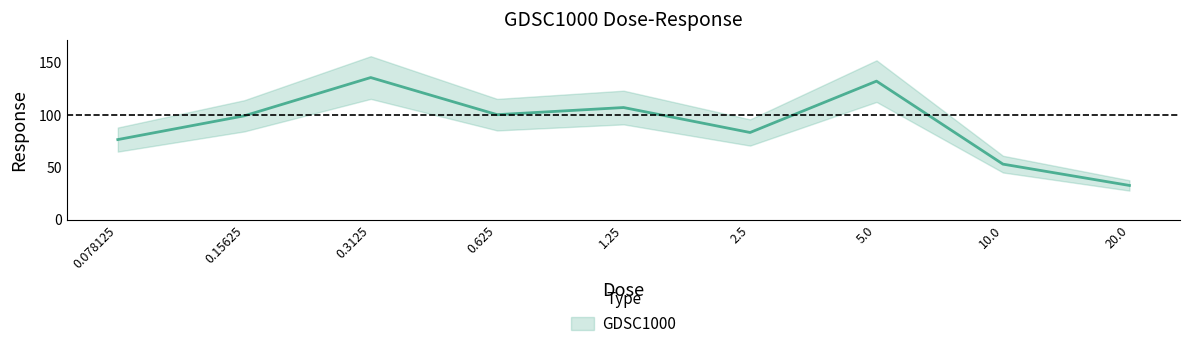

Rank the categories by value from lowest to highest.

20.0, 10.0, 0.078125, 2.5, 0.15625, 0.625, 1.25, 5.0, 0.3125